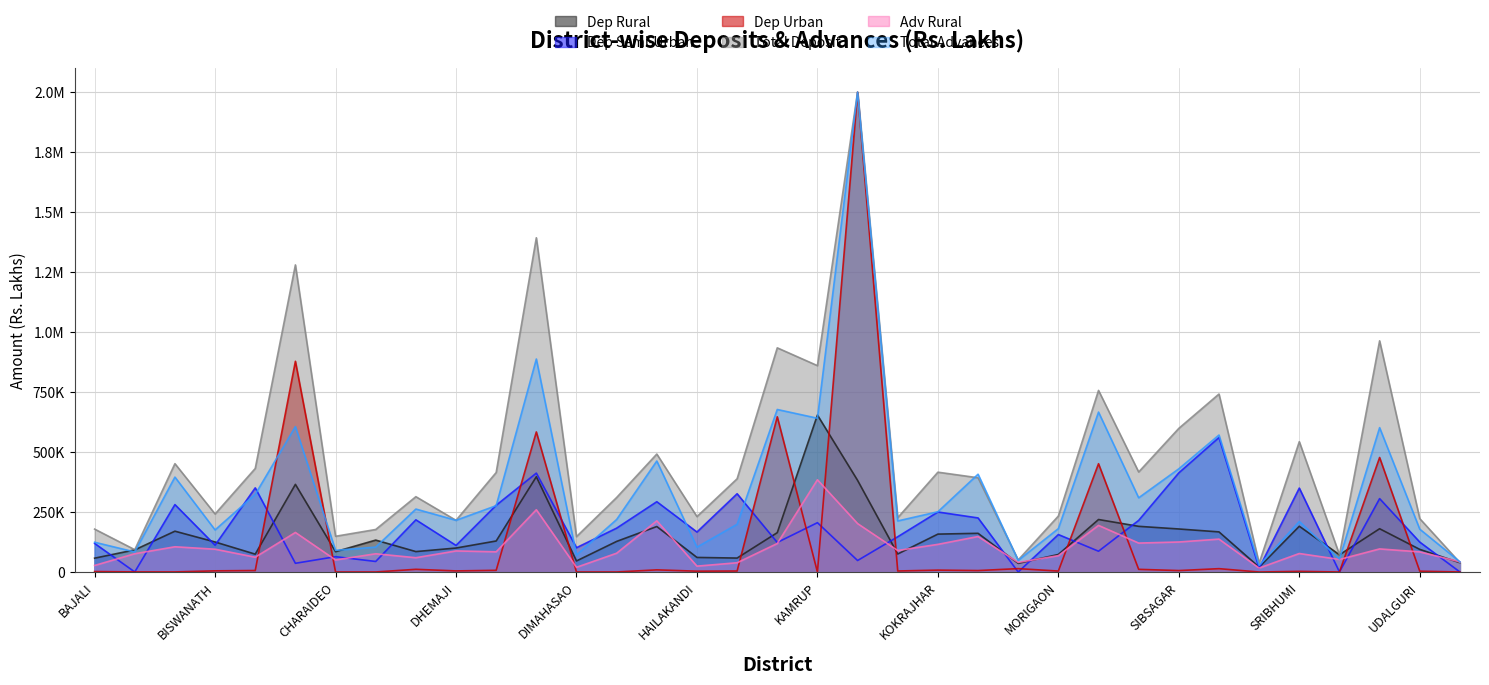

At which category is the sum across all series the highest?

KAMRUP